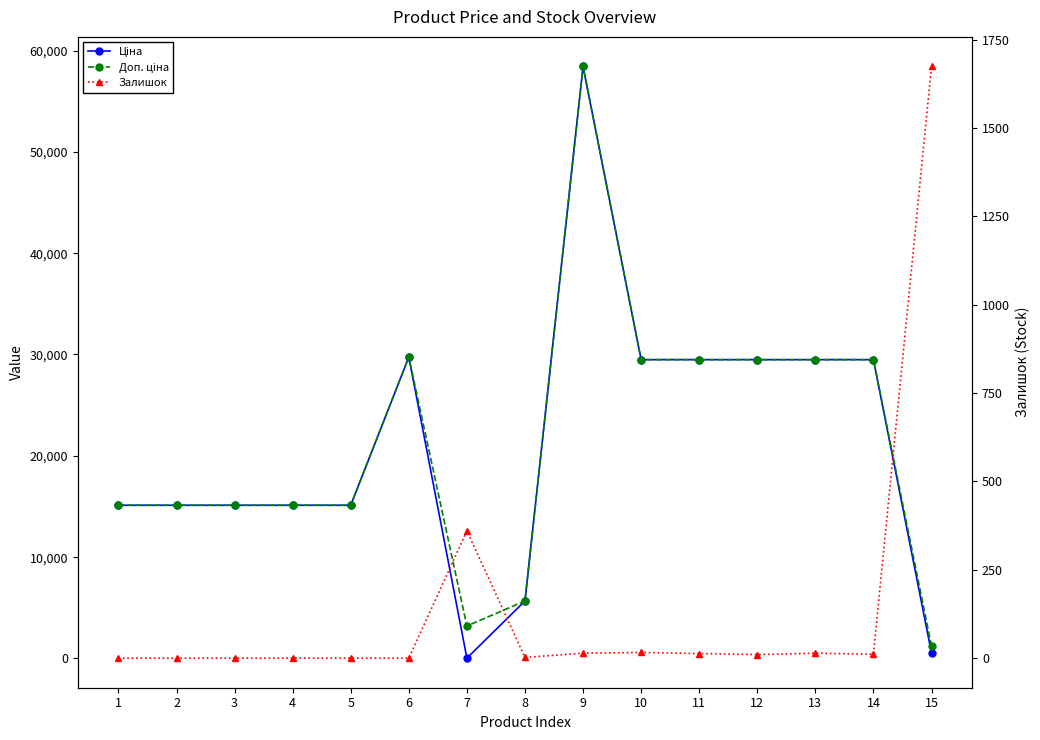

Where is the first local minimum for Залишок?

8